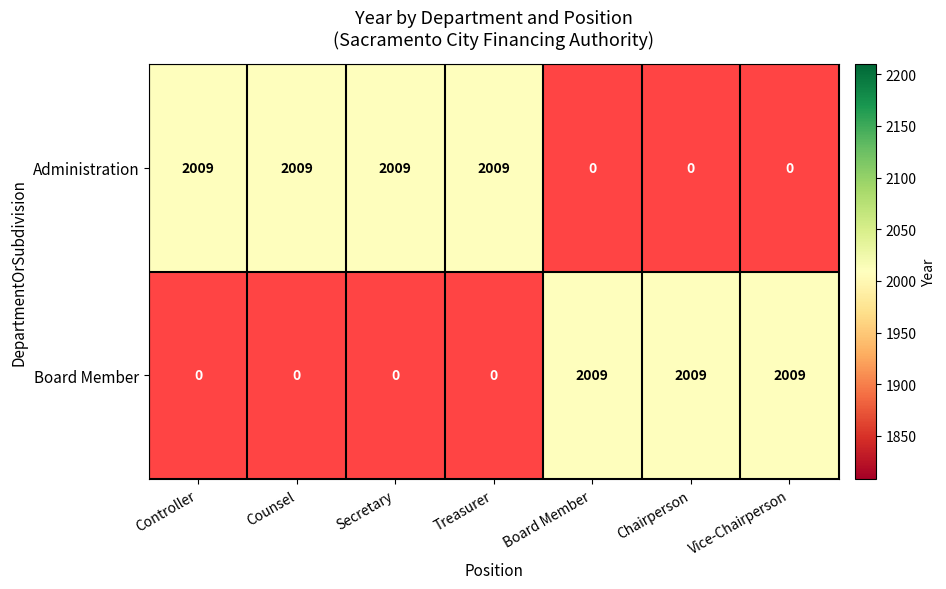

How many categories are shown in the chart?

7